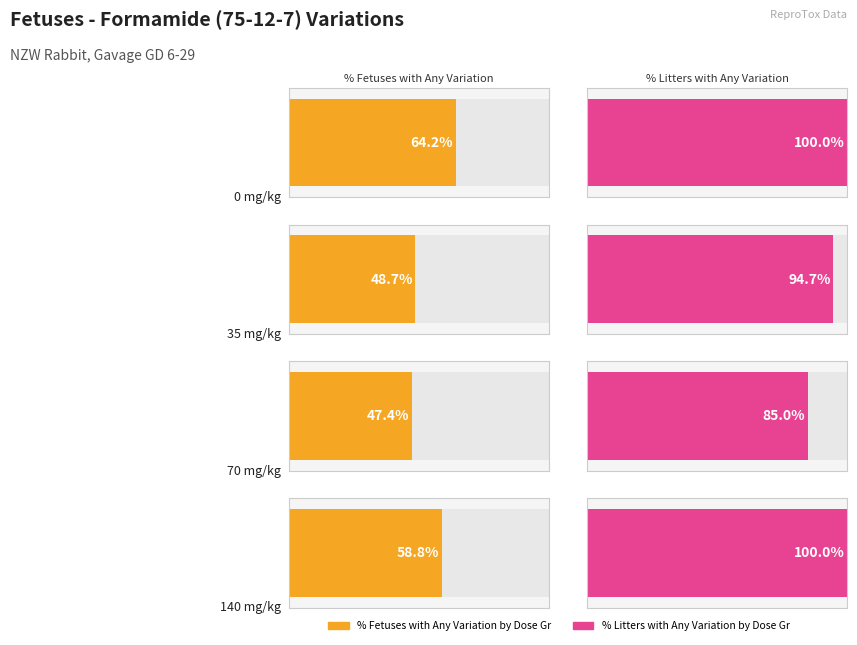

What is the highest value of the % Litters with Any Variation by Dose Gr series?

100.0